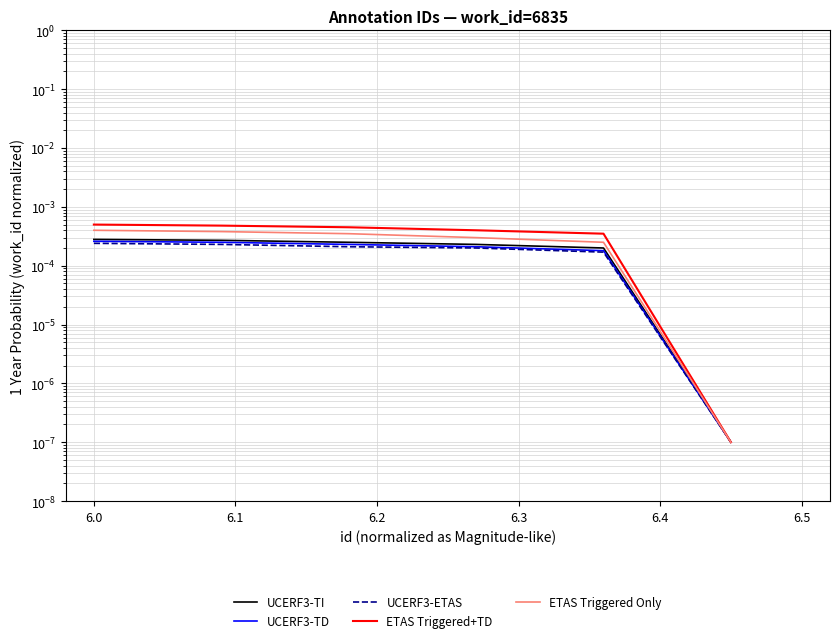

At which category is the sum across all series the highest?

6.0